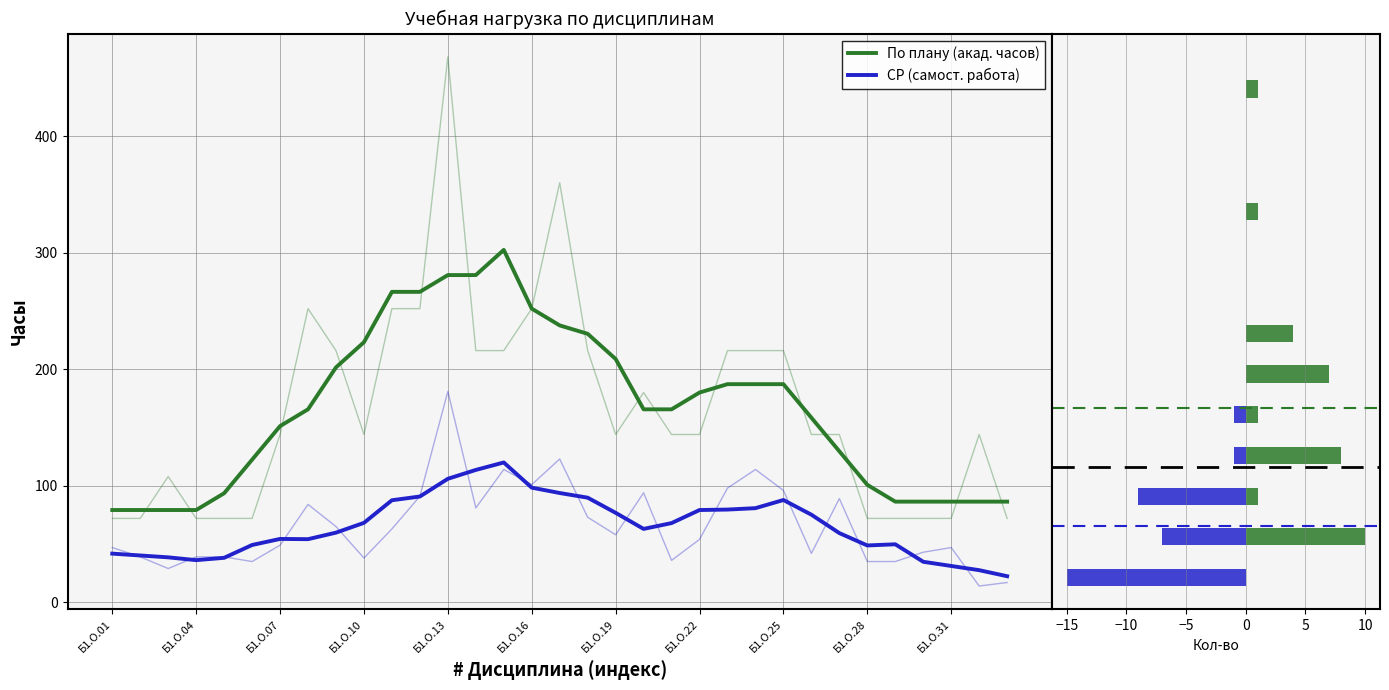

Are the bars grouped side by side (vs. stacked)?

Yes